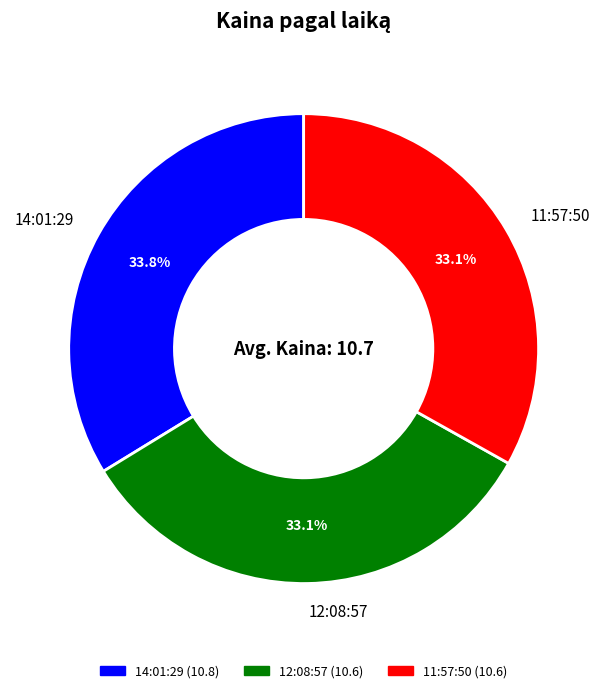

To the nearest percent, what portion does 14:01:29 represent?

34%